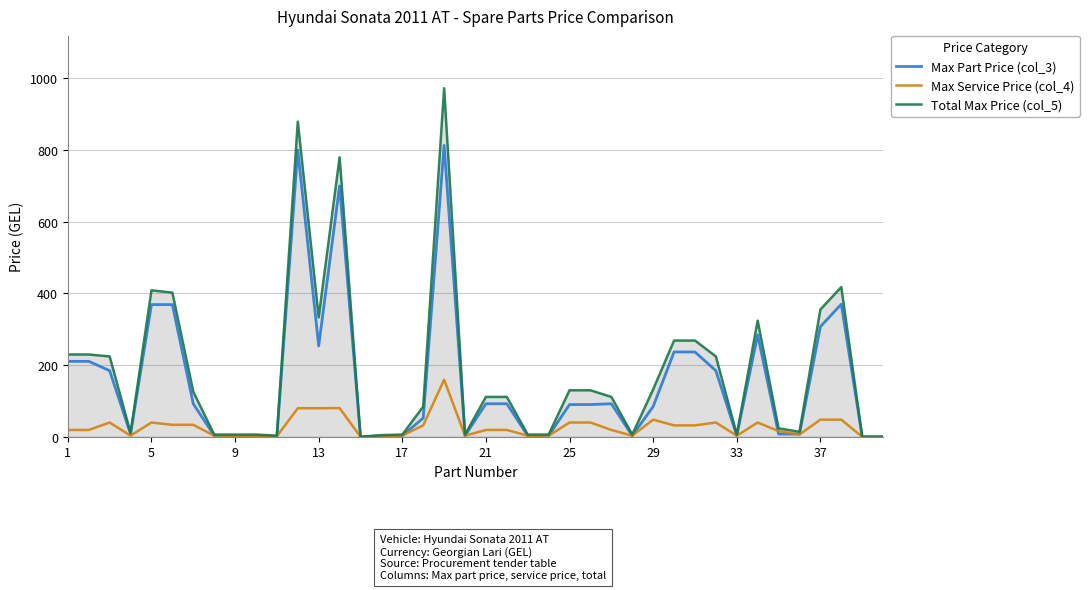

What is the maximum value shown in the chart?

972.7